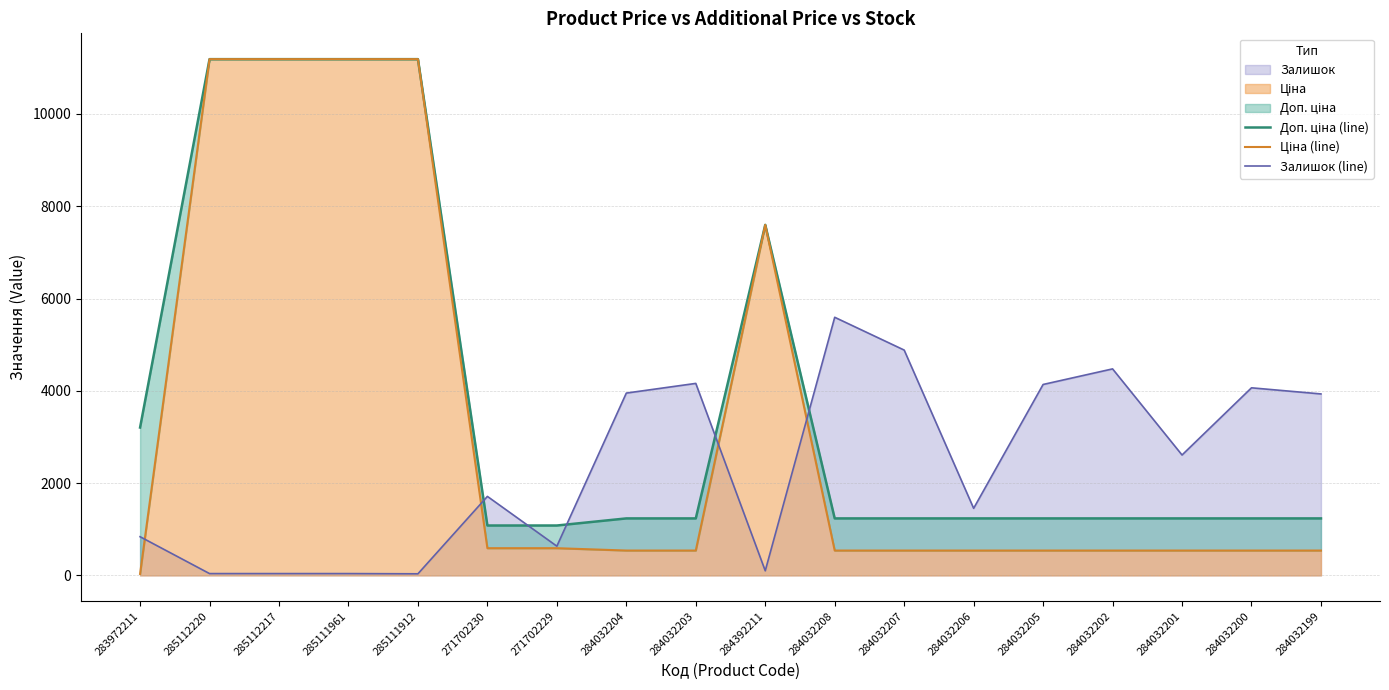

Which series changed the most between 284392211 and 284032208?

Ціна (line)